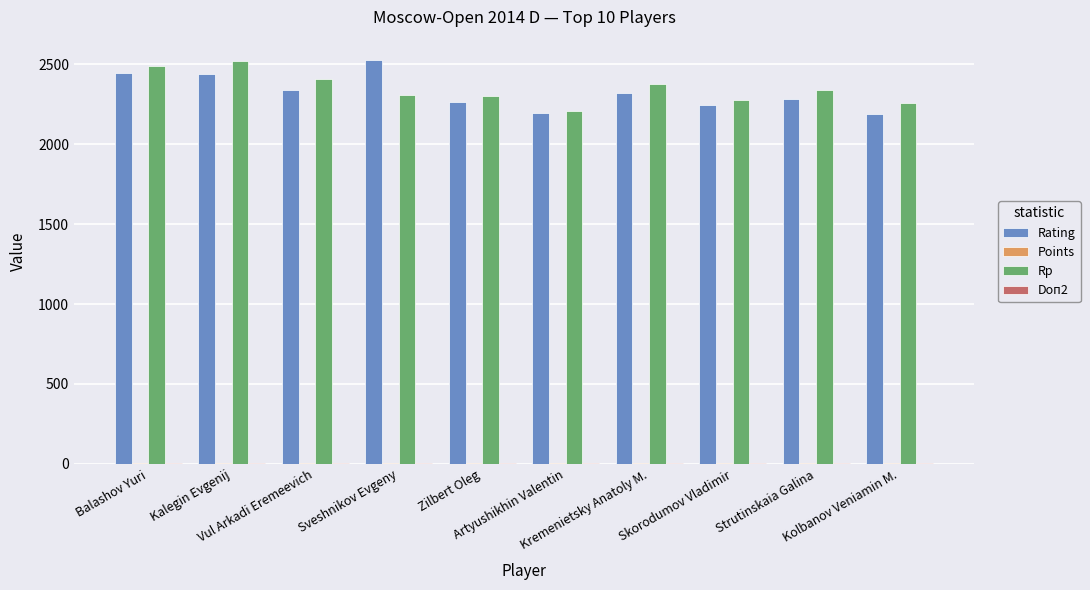

How many groups of bars are there?

10